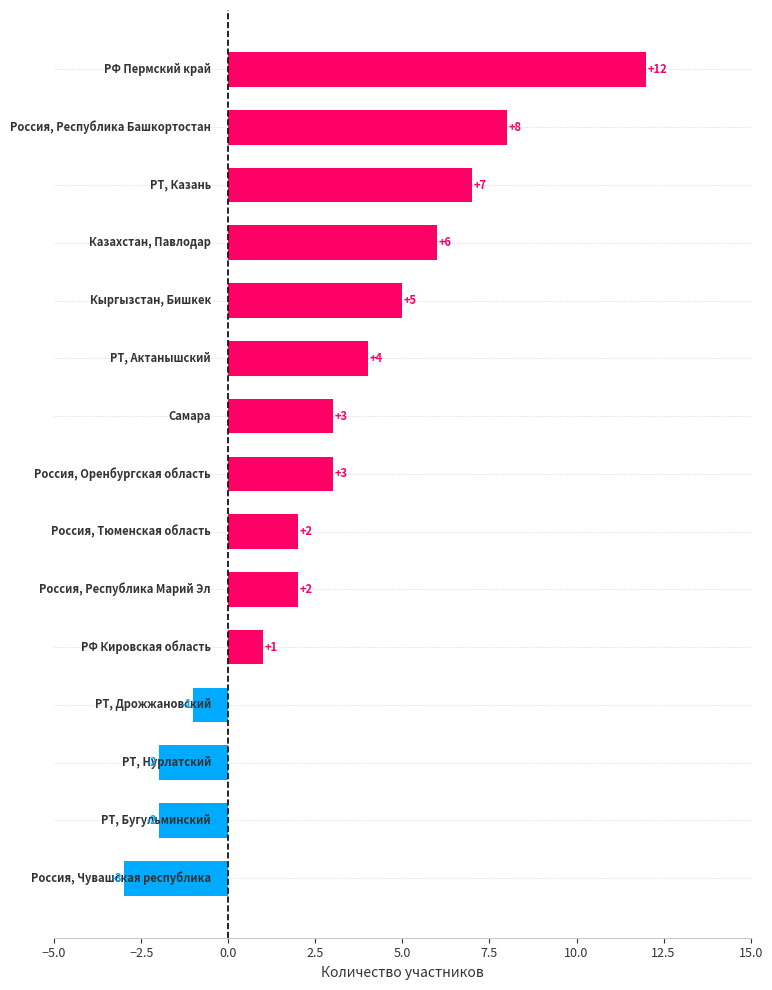

Does the chart contain any negative values?

Yes